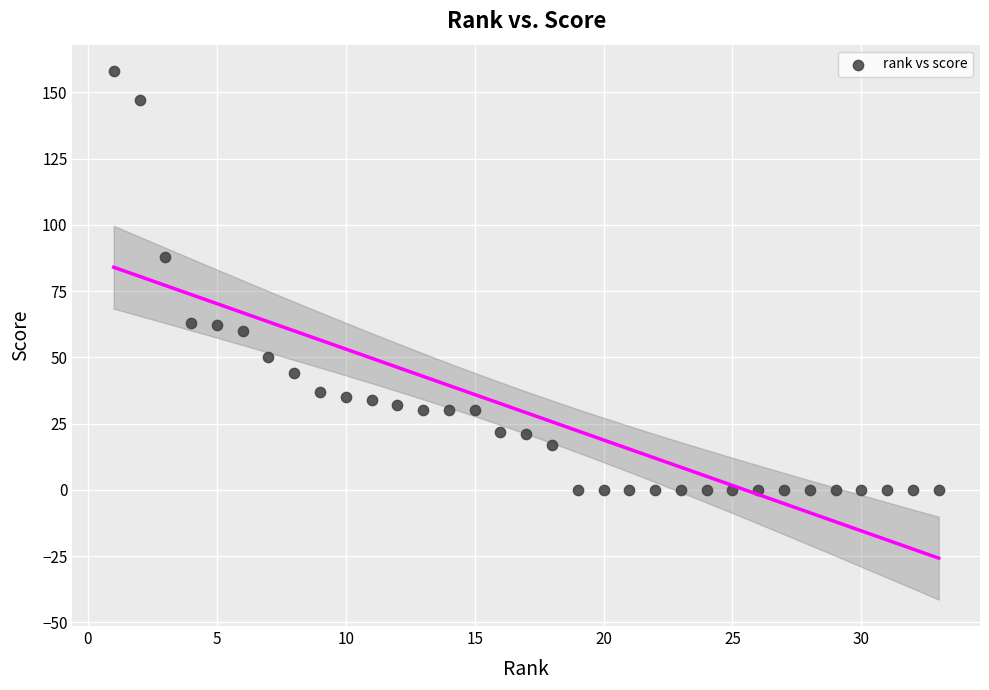

What Y value in the scatter plot is closest to 79?

88